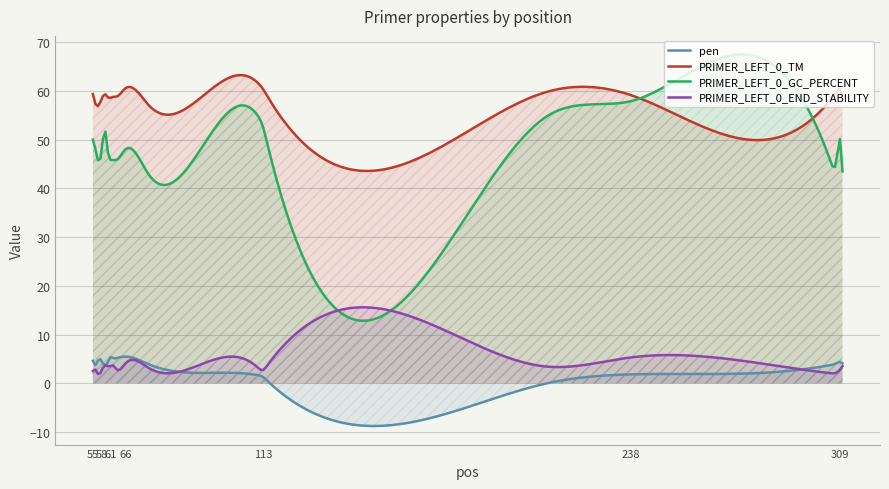

Is the value of PRIMER_LEFT_0_GC_PERCENT at 74 greater than the value of PRIMER_LEFT_0_TM at 238?

No